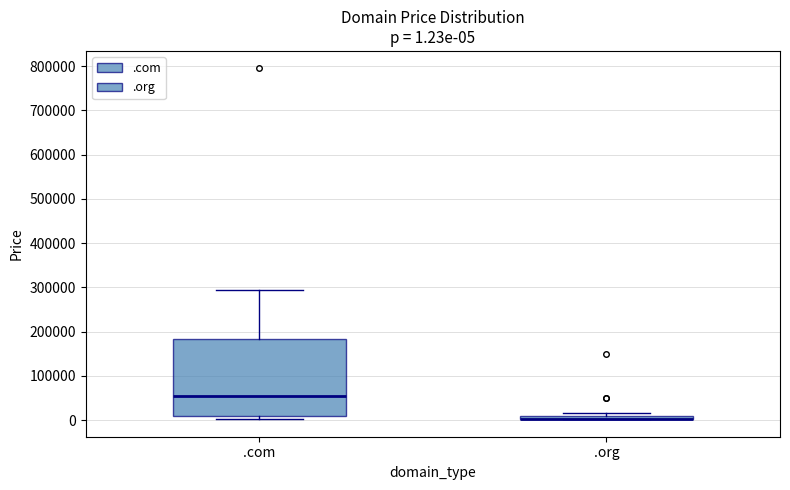

Which box is the tallest, from its lower edge to its upper edge?

.com